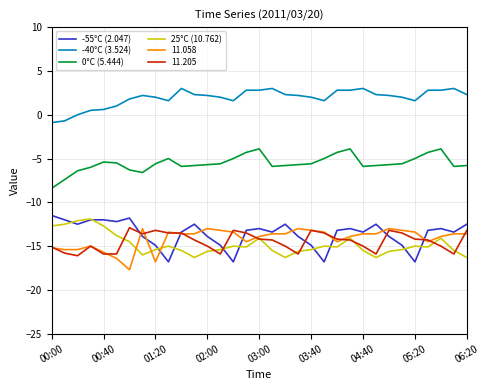

What is the smallest value displayed?

-17.7